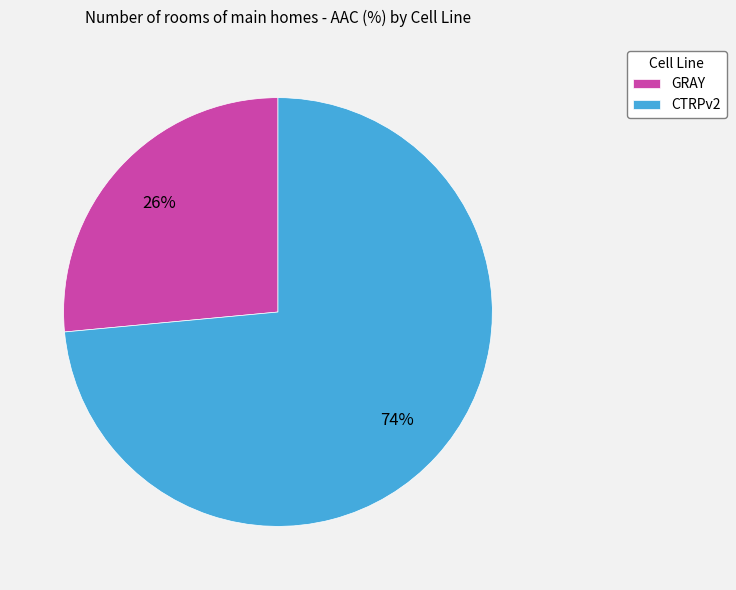

Is GRAY the majority of the pie?

No